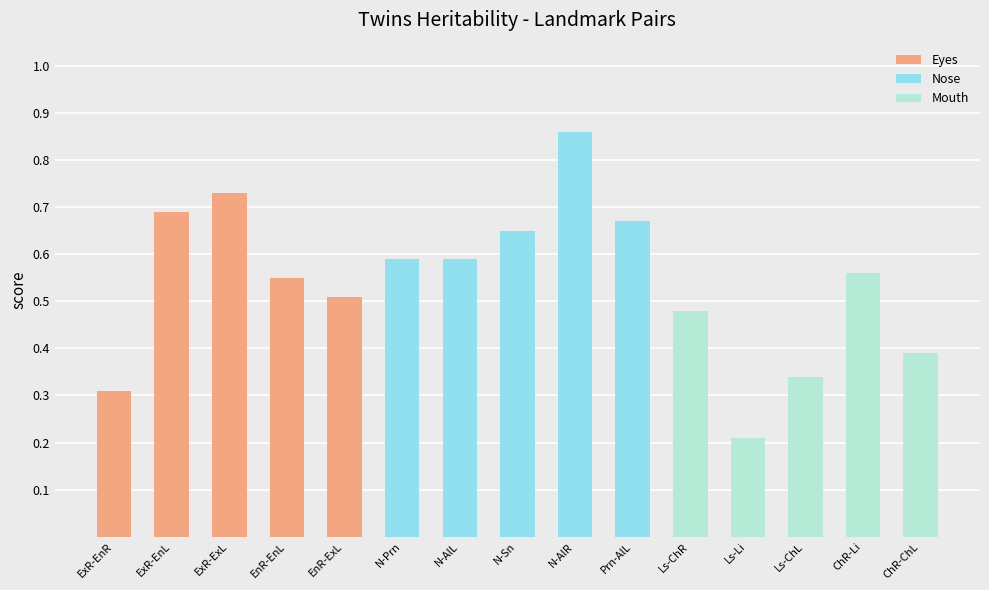

Are the bars grouped side by side (vs. stacked)?

No